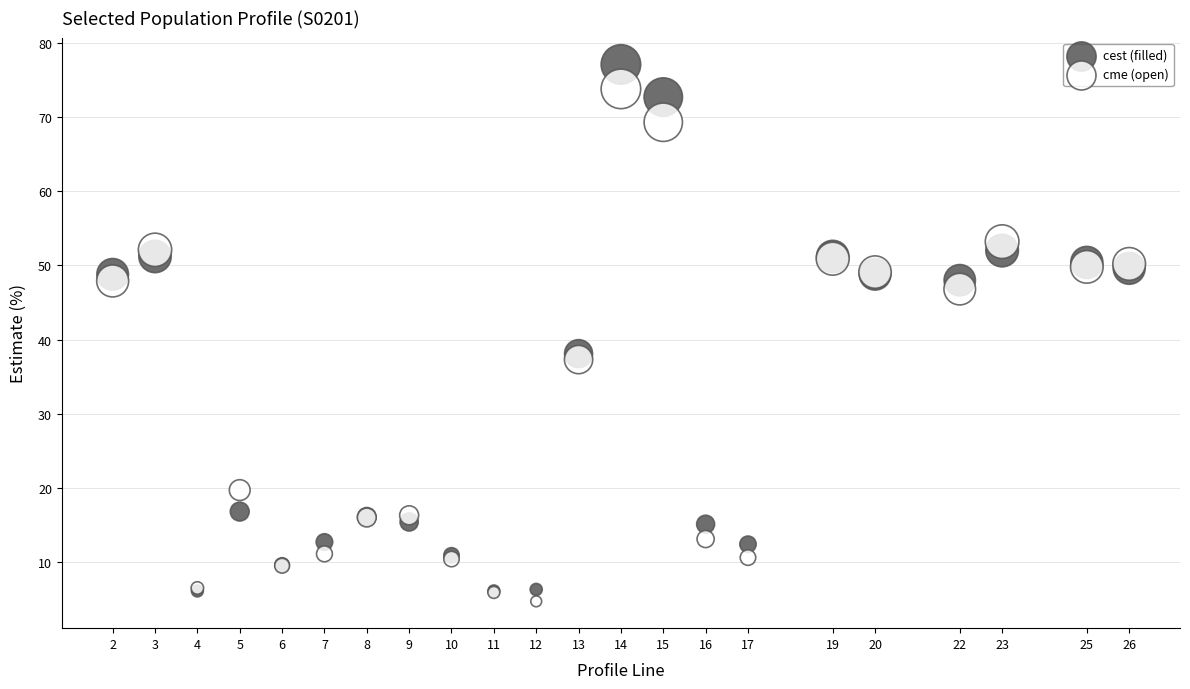

Across all series, what Y value is closest to 40?

38.1